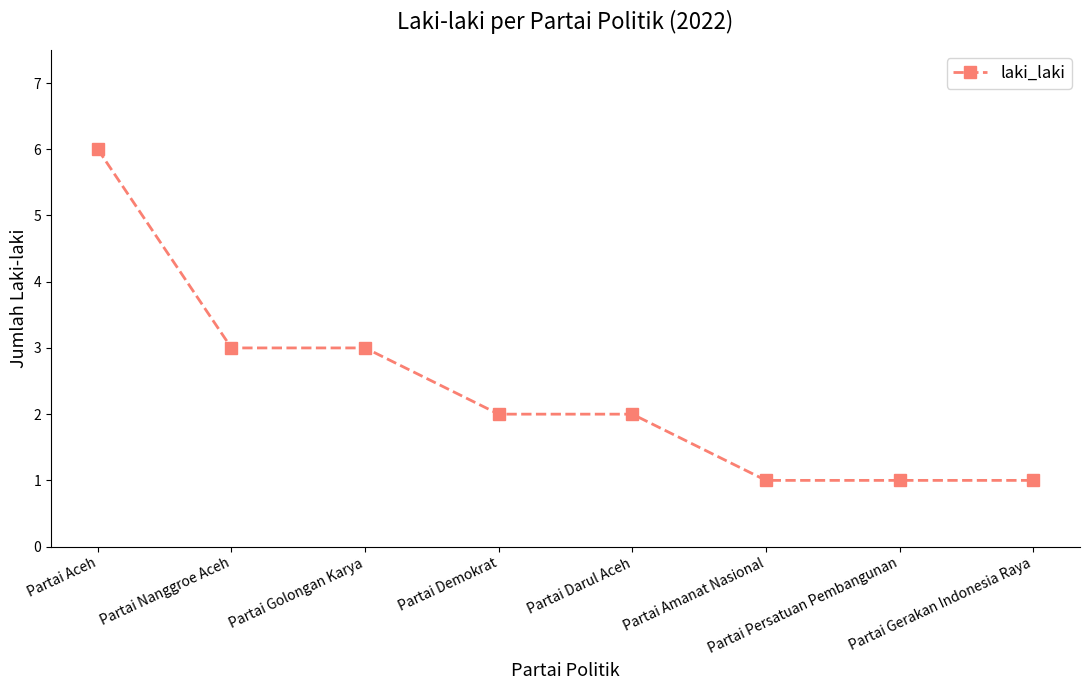

What is the maximum value shown in the chart?

6